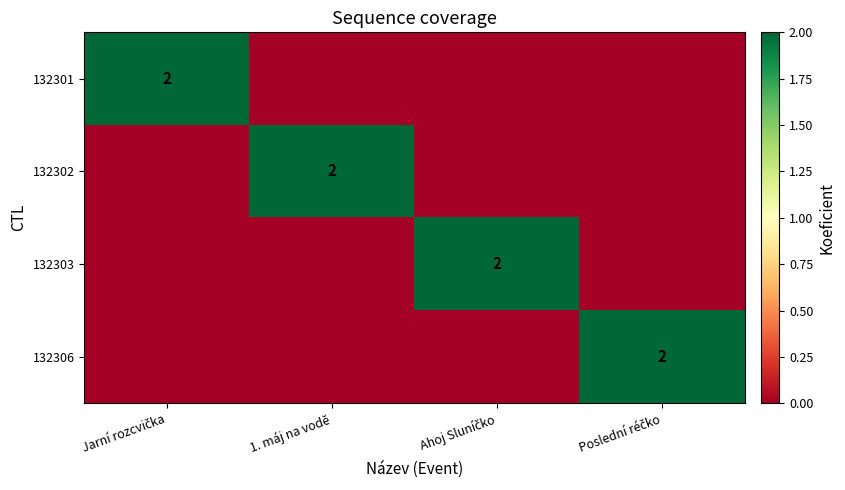

Is it true that 132302 equals 2 at 1. máj na vodě?

True